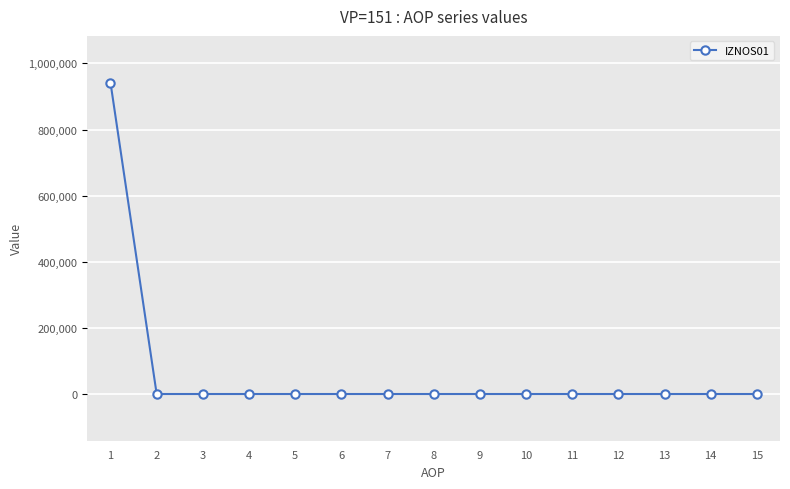

Reading left to right, list all the values displayed in this chart.

1=941962.2	2=0.0	3=0.0	4=0.0	5=0.0	6=0.0	7=0.0	8=0.0	9=0.0	10=0.0	11=0.0	12=0.0	13=0.0	14=0.0	15=0.0